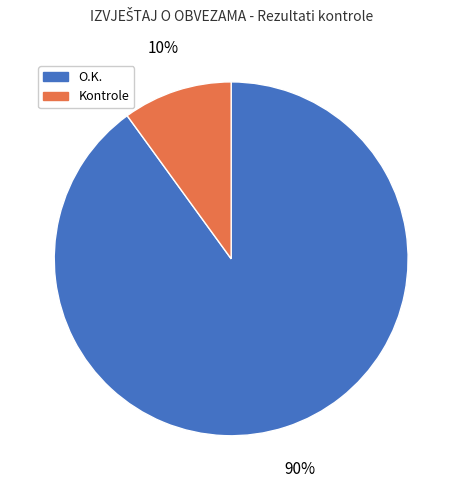

To the nearest percent, what percentage of the pie is O.K.?

90%